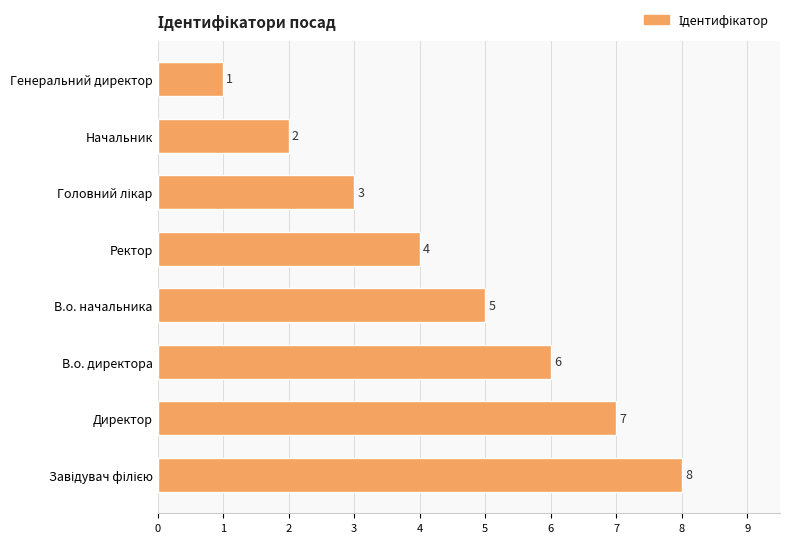

The chart shows a value of 12 at Директор. True or false?

False